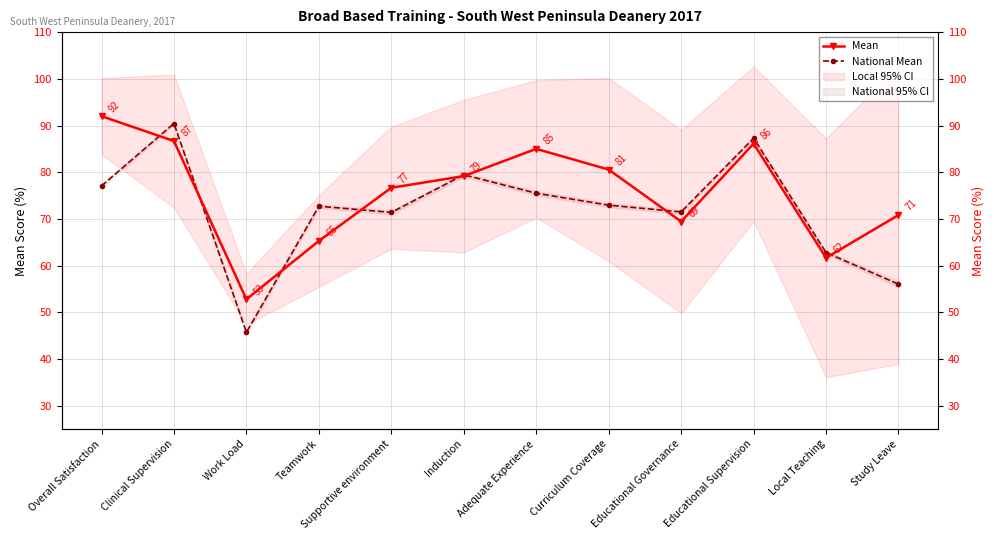

Reading left to right, extract all data points from this chart.

Mean: 92.0	86.7	52.8	65.3	76.7	79.2	85.0	80.6	69.4	86.1	61.7	70.8
National Mean: 77.1	90.4	45.7	72.7	71.4	79.4	75.5	72.9	71.5	87.3	62.8	56.0